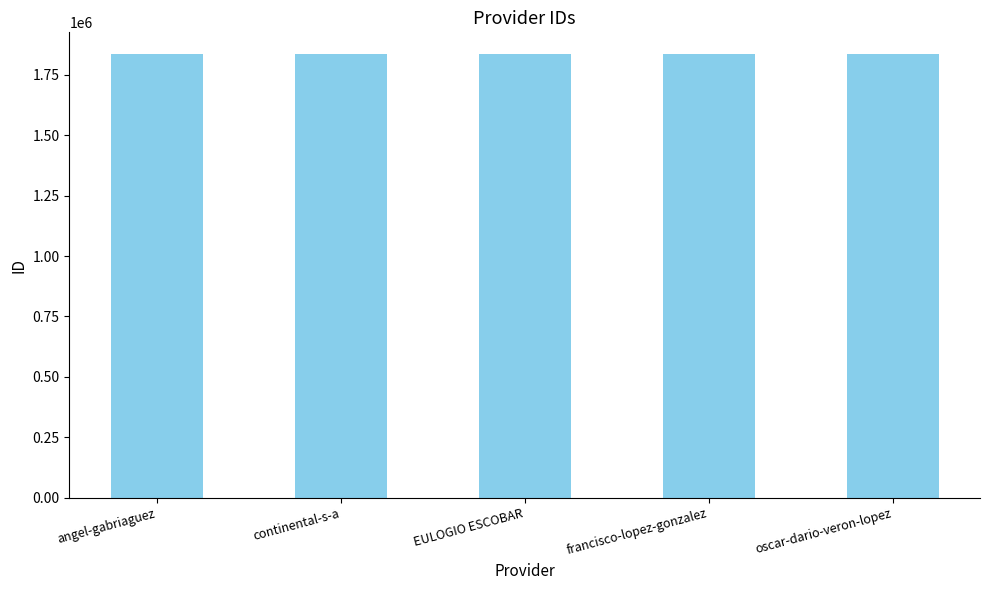

What is the sum of all values?

9168780